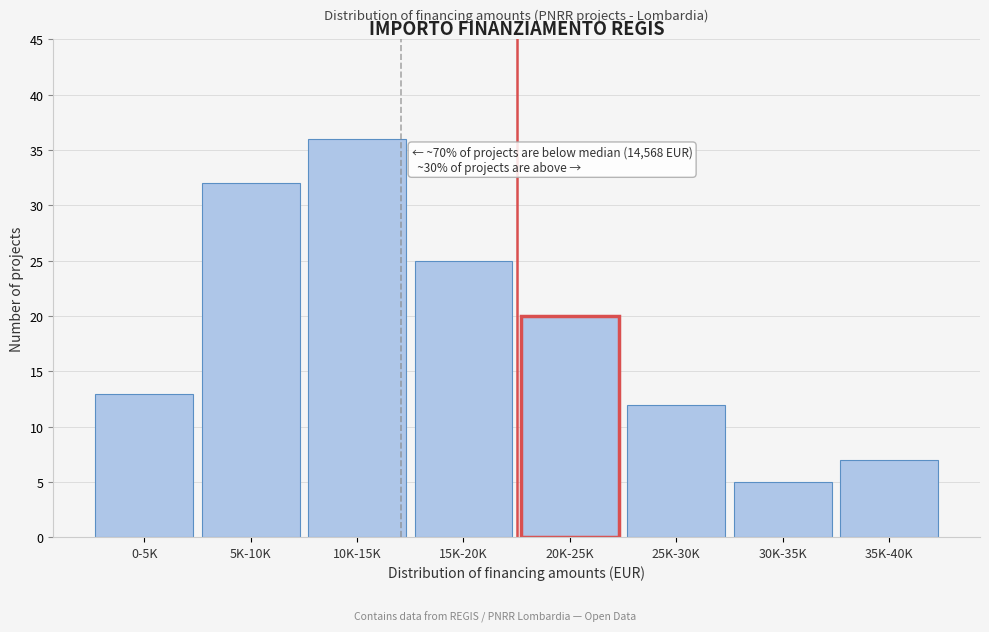

Reading left to right, extract all data points from this chart.

13	32	36	25	20	12	5	7